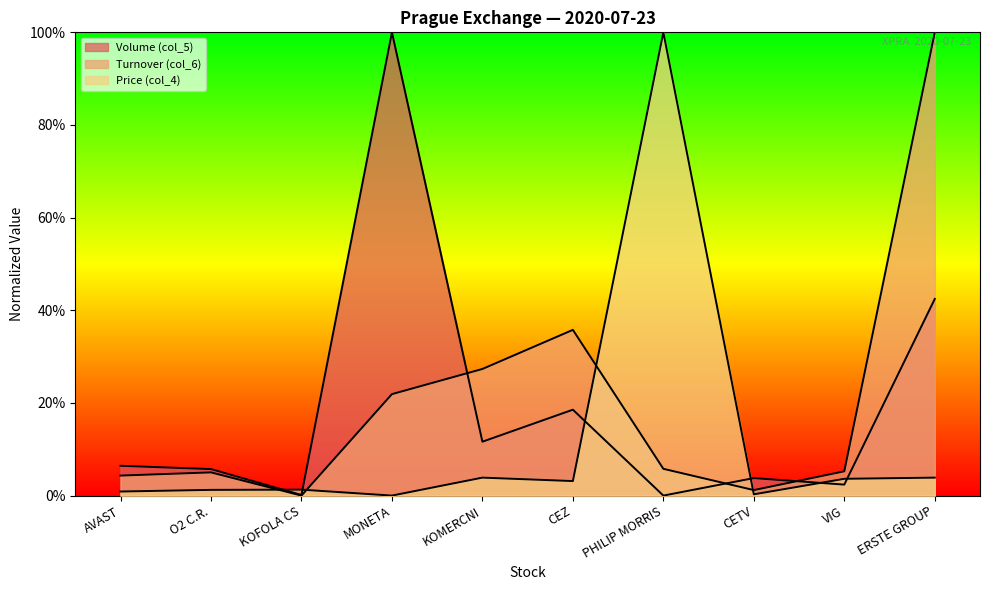

How many lines are shown in the chart?

3